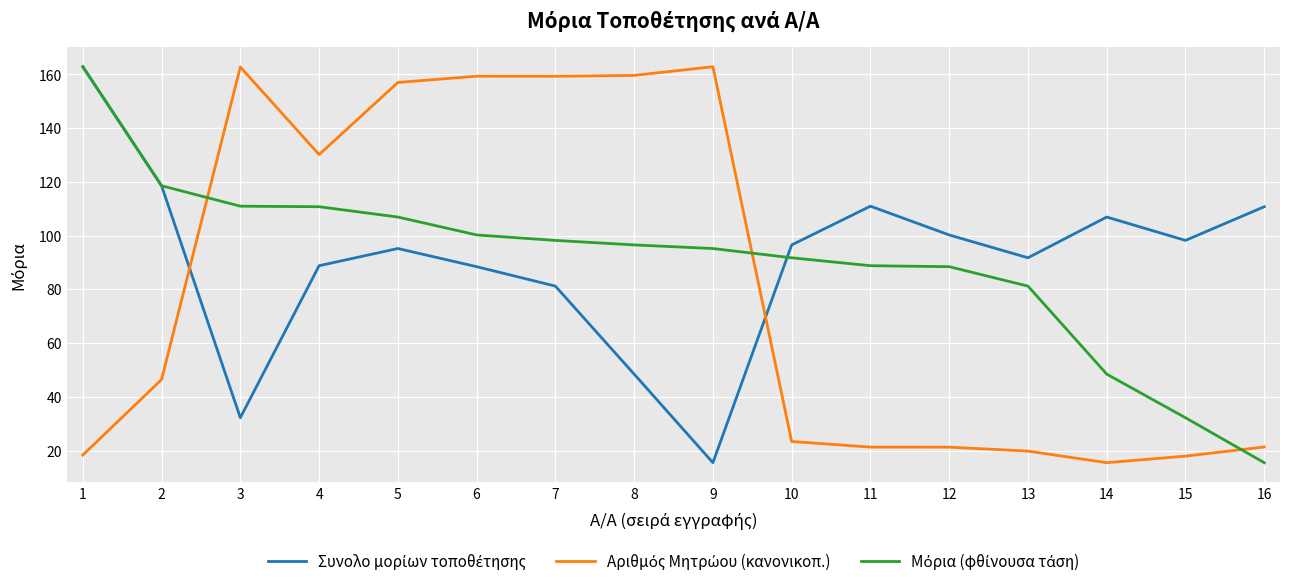

What is the total value across all series at 7?

338.8